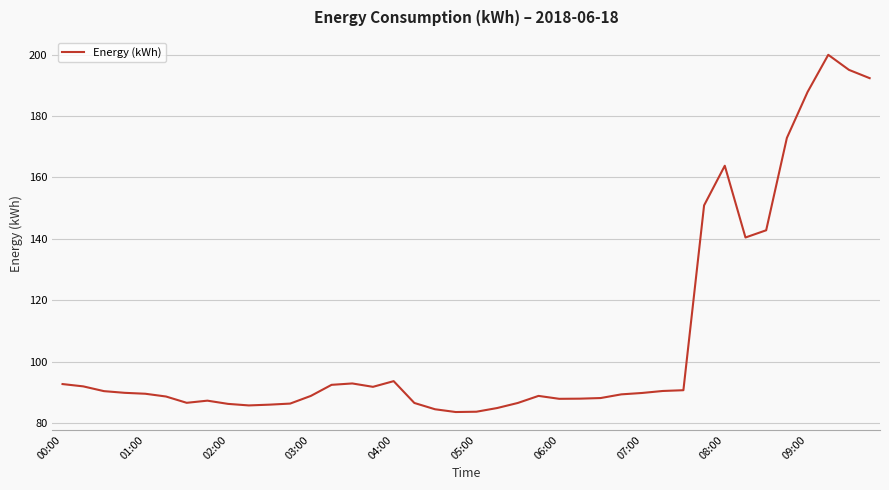

What is the smallest value displayed?

83.7